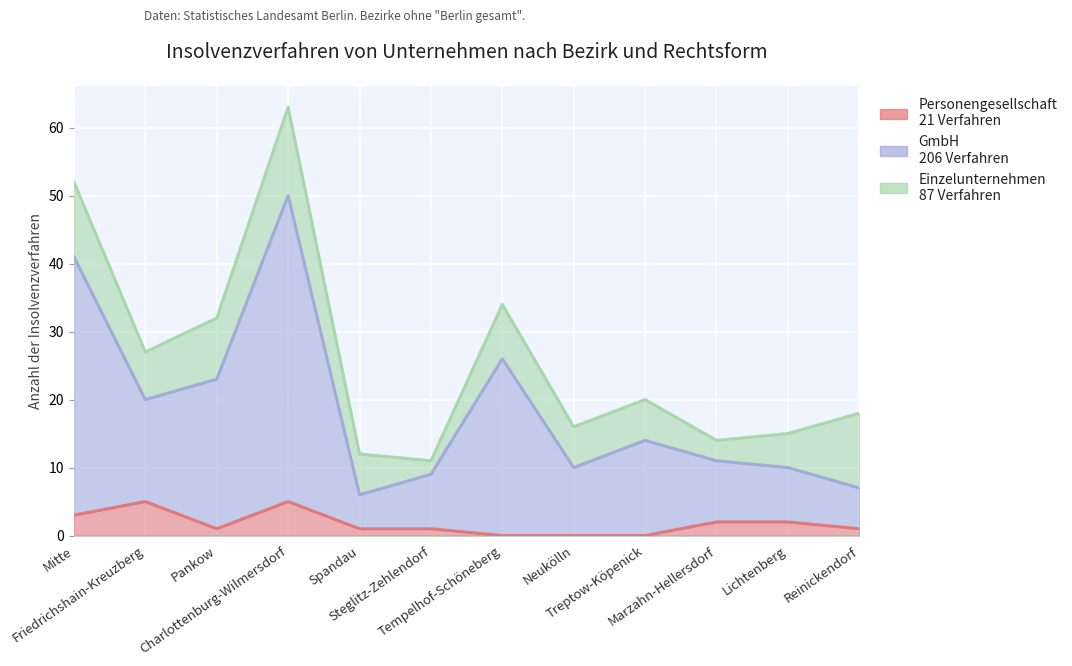

Where is Personengesellschaft nearest to the value 2?

Marzahn-Hellersdorf